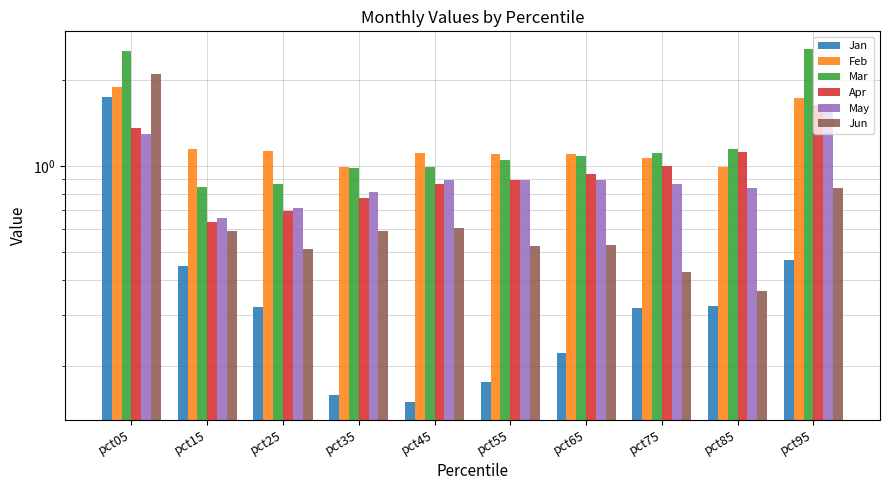

How many bars are there in each group?

6